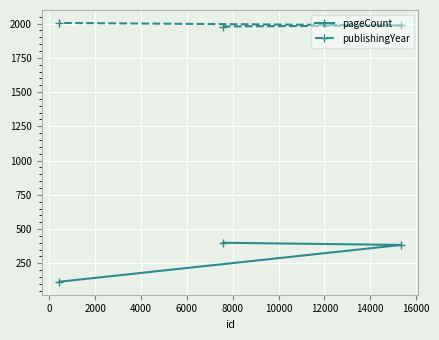

What is the average value of the pageCount series?

300